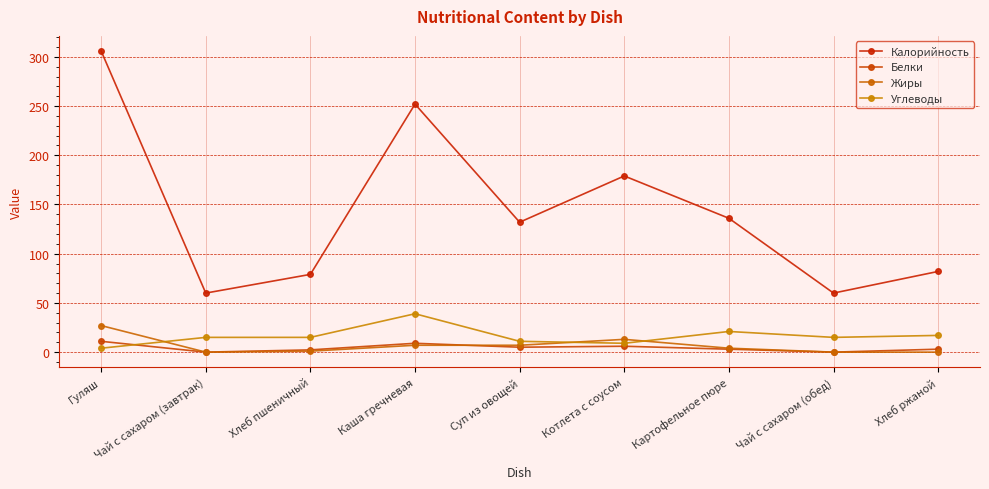

What is the difference between the second highest and second lowest values in the Белки series?

9.0